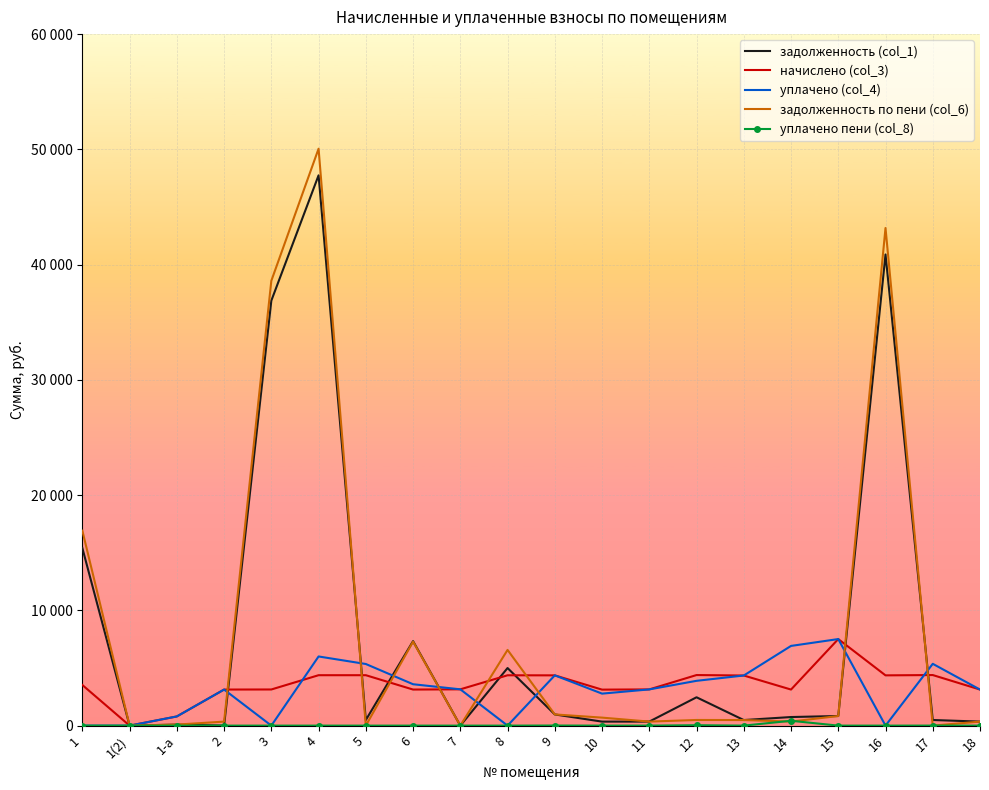

How many categories are shown in the chart?

20